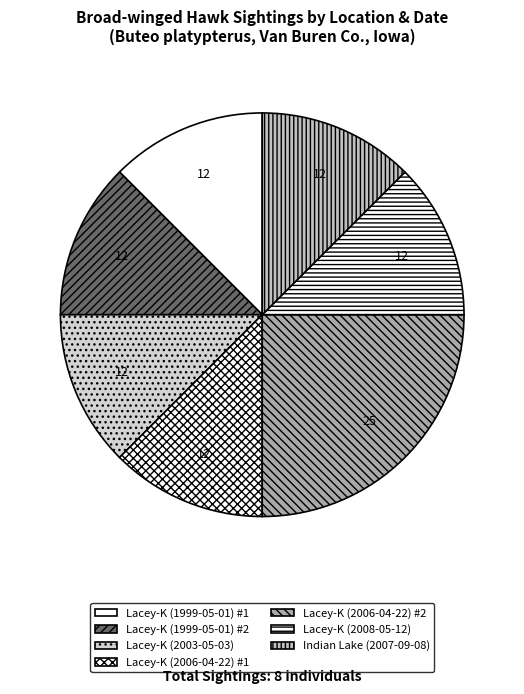

Count the number of slices in the pie.

7